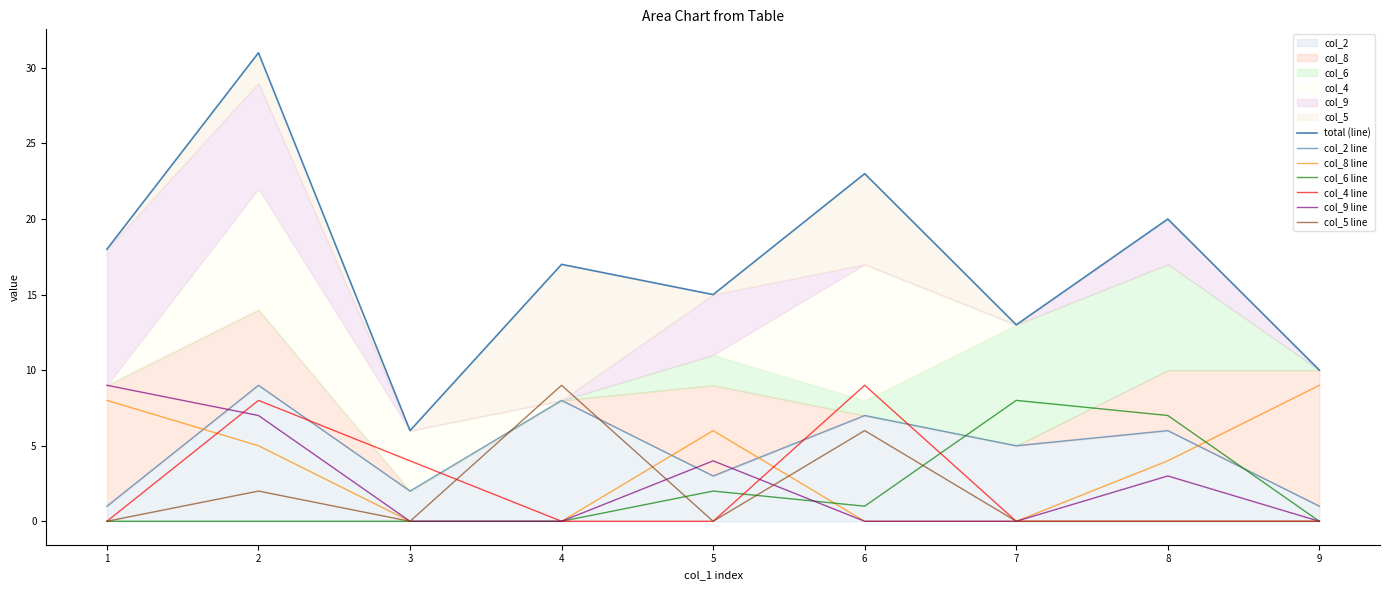

How many categories are shown in the chart?

9